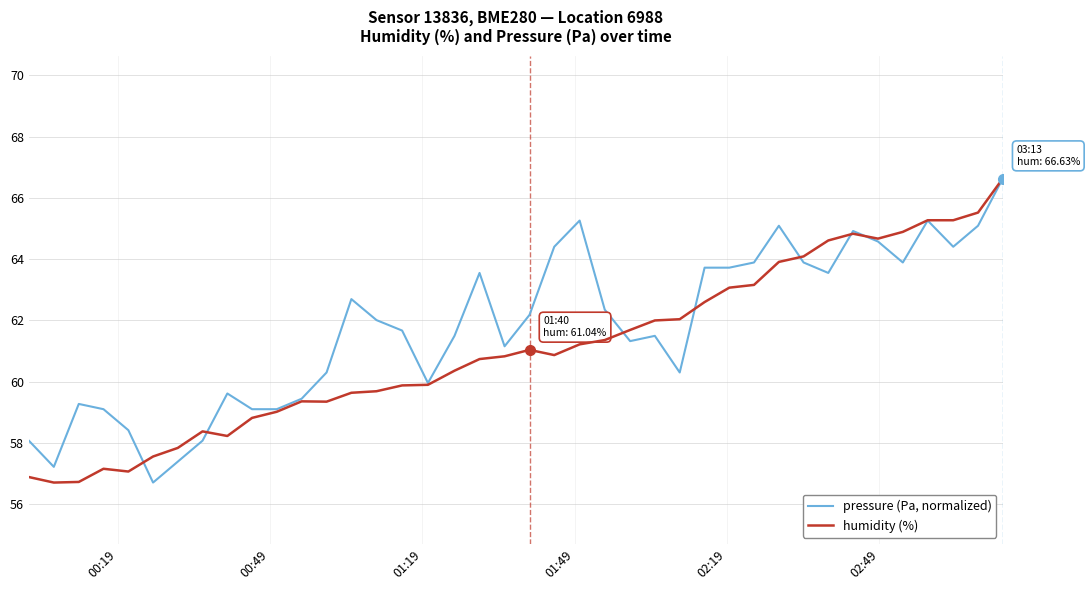

What is the maximum value shown in the chart?

66.6